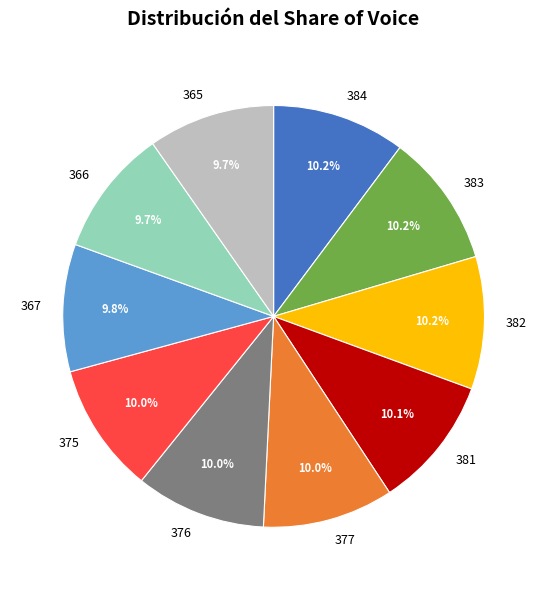

What is the ratio of the value at 384 to the value at 376?

1.0